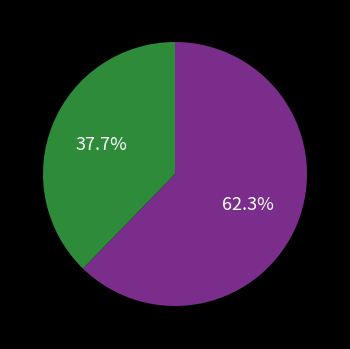

Does any single category account for the majority?

Yes